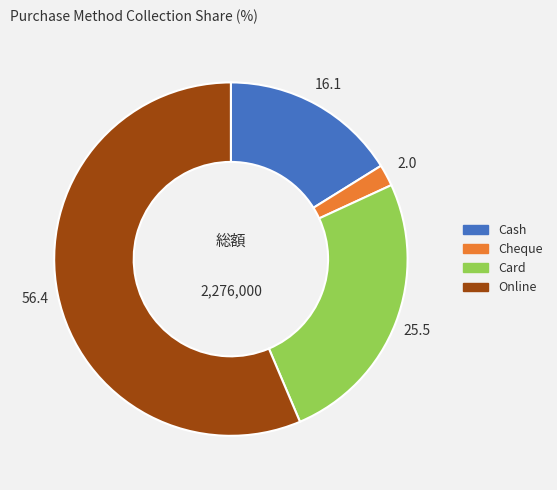

Combined, do Online and Card account for over 50%?

Yes